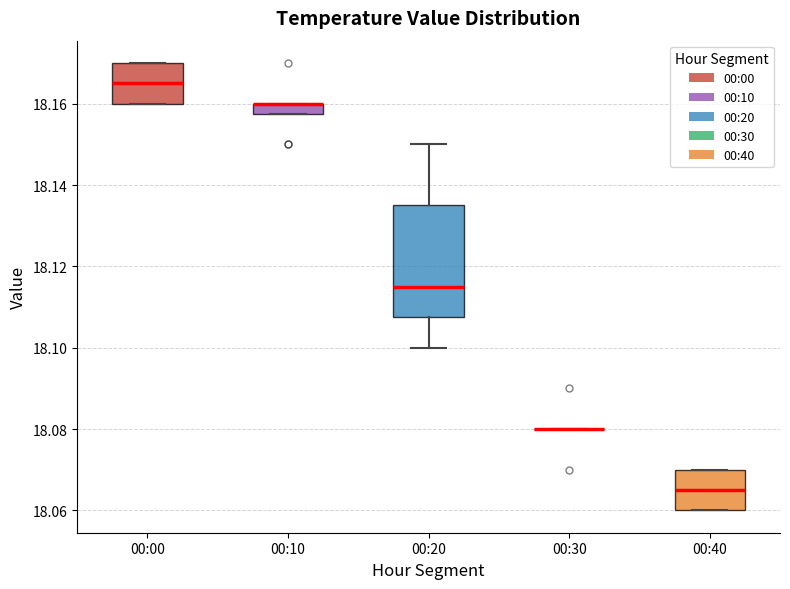

Where is the upper edge of the box for 00:10 on the y-axis? The values are not printed on the chart, so give them approximately, as read against the axis.

18.160